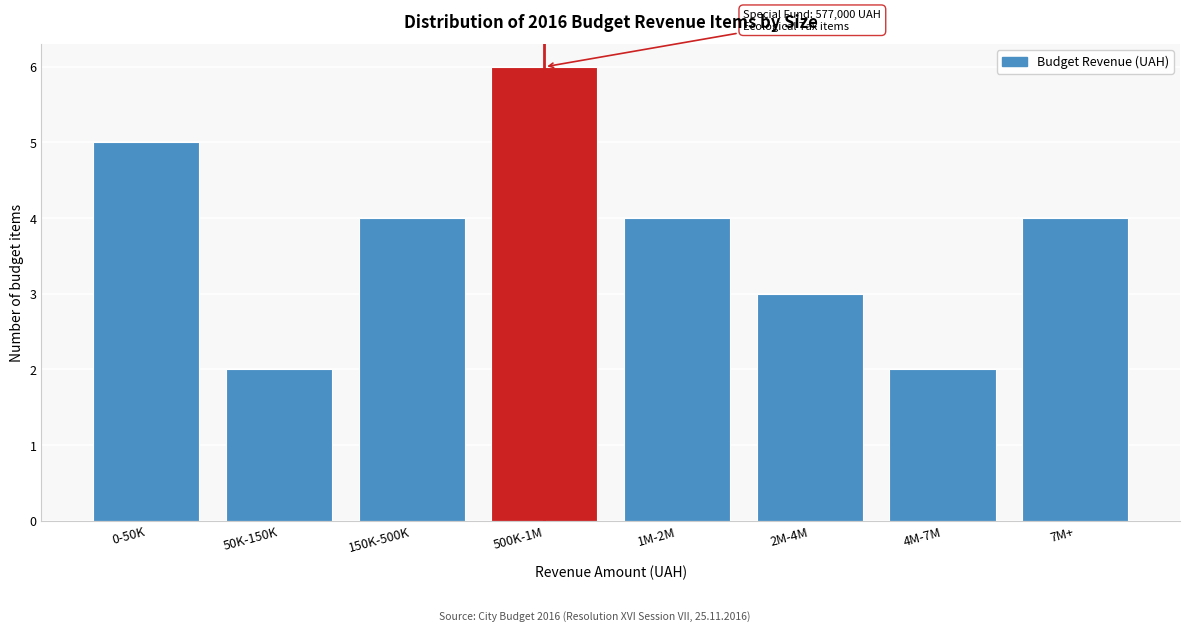

Reading right to left, extract all data points from this chart.

4	2	3	4	6	4	2	5